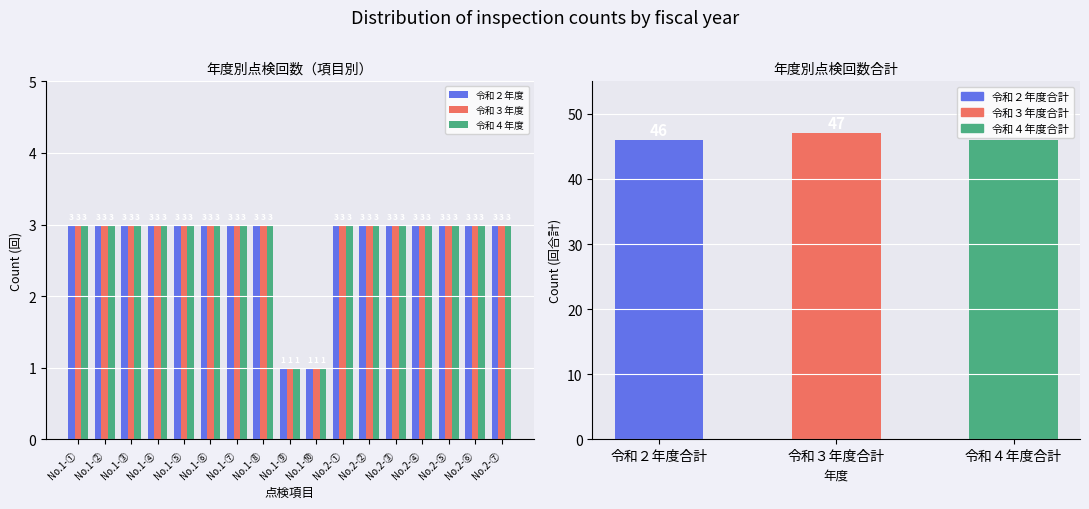

How many groups of bars are there?

17